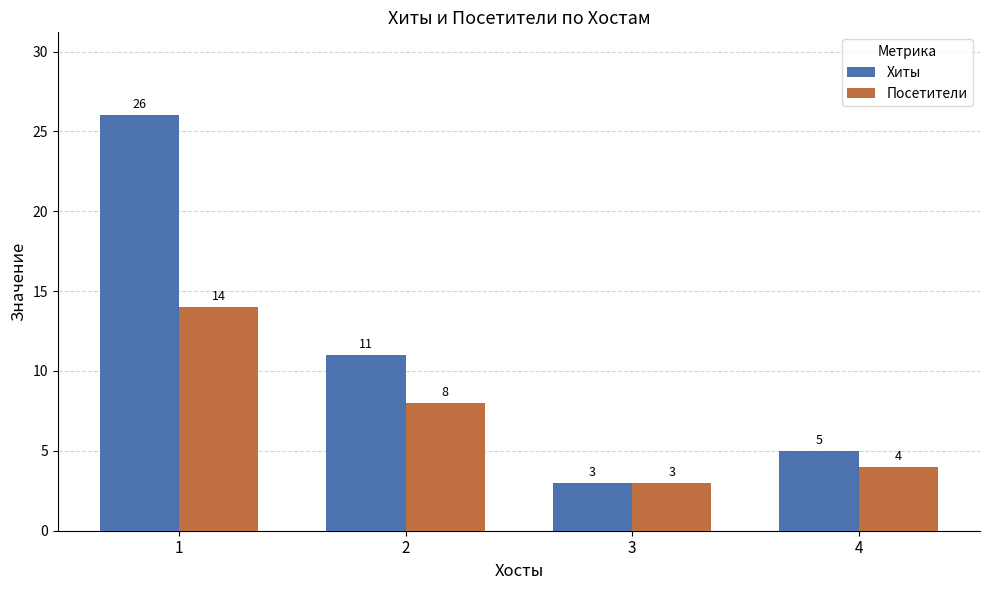

What are all the series names shown in the legend?

Хиты, Посетители